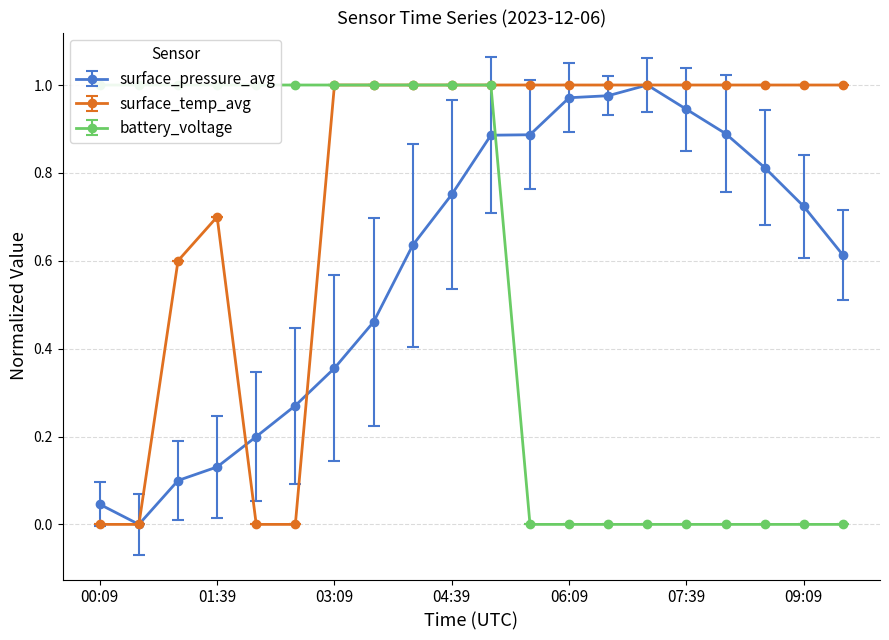

How many times do surface_pressure_avg and battery_voltage cross each other?

1